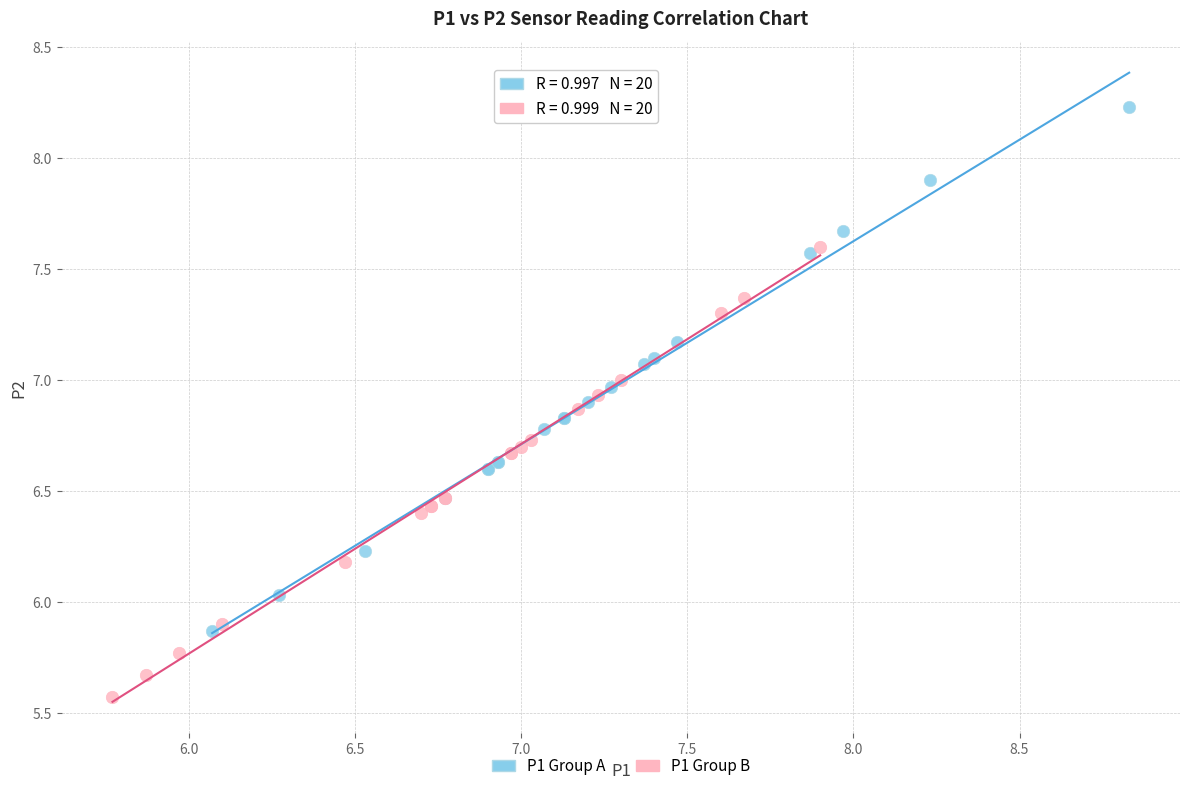

Which series has the largest Y range (max minus min)?

P1 Group A